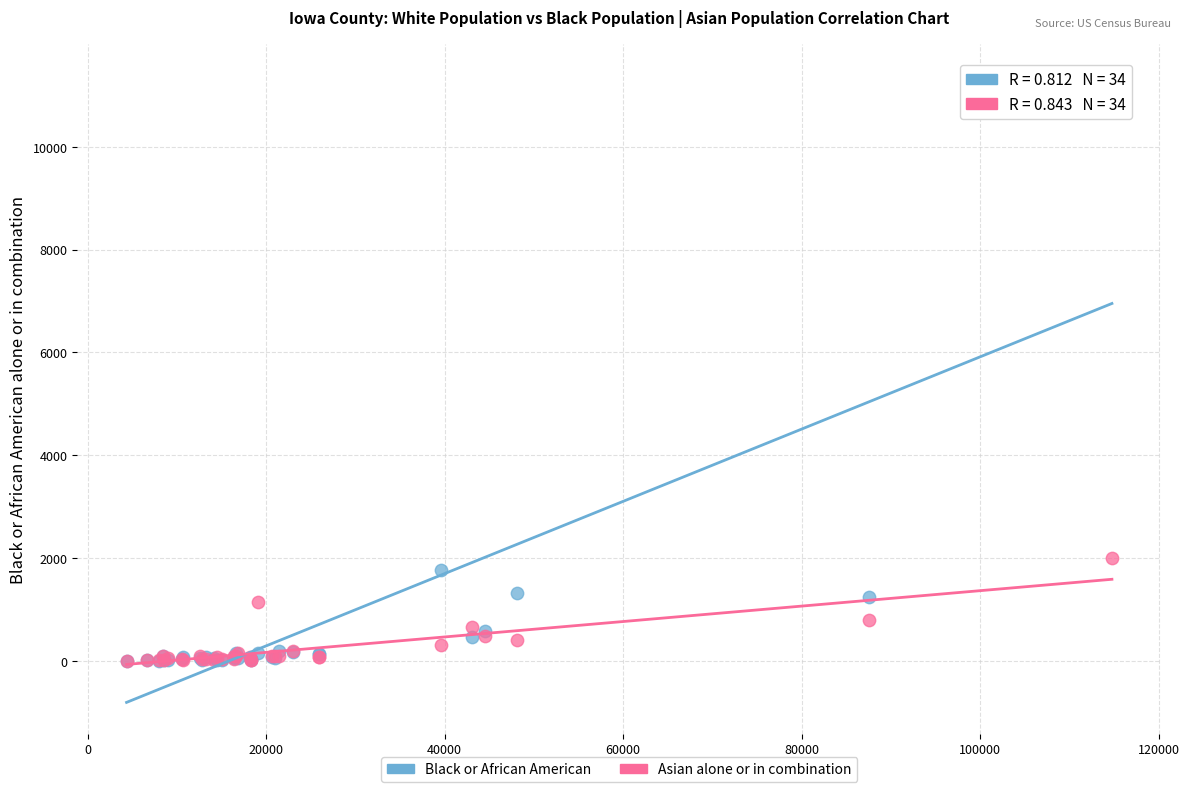

What are all the series names shown in the legend?

Black or African American, Asian alone or in combination